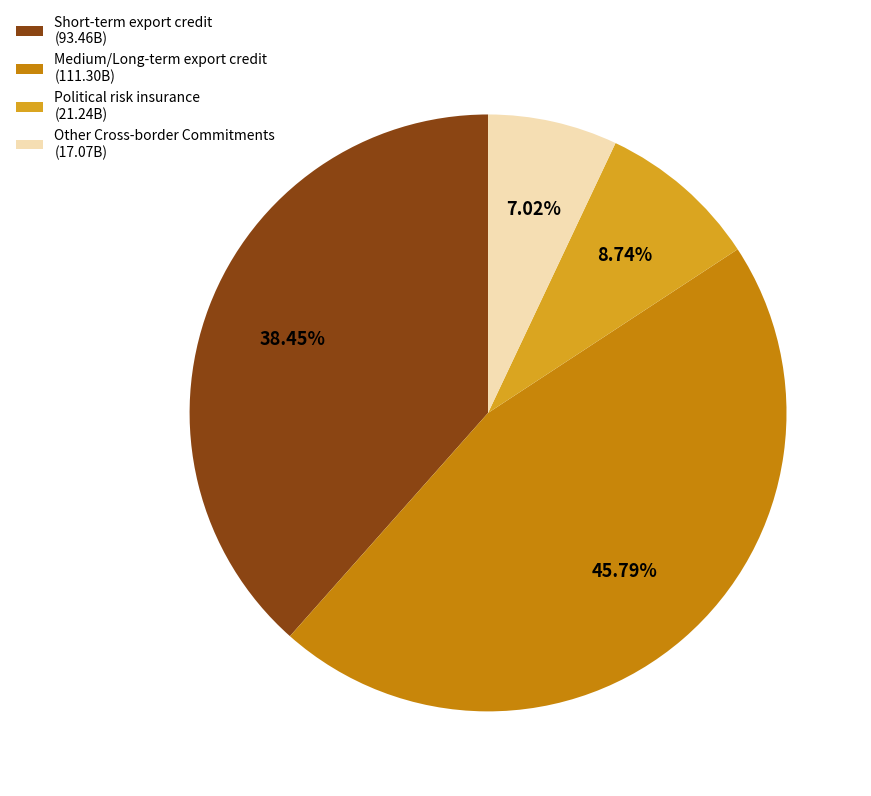

Do Other Cross-border Commitments (17.07B) and Short-term export credit (93.46B) together represent more than half of the pie?

No